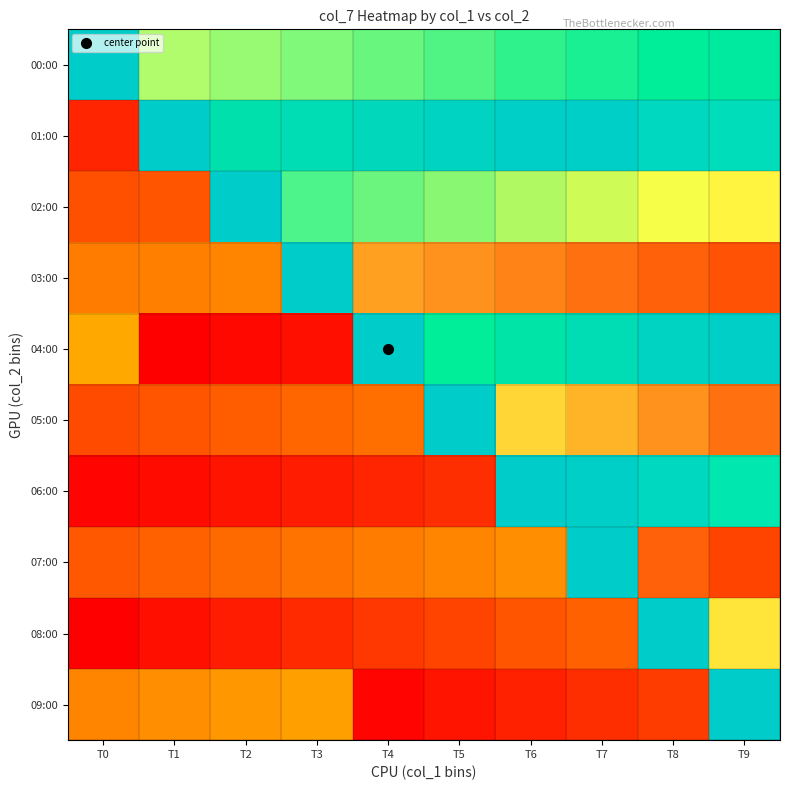

Which series has the widest spread of values?

08:00